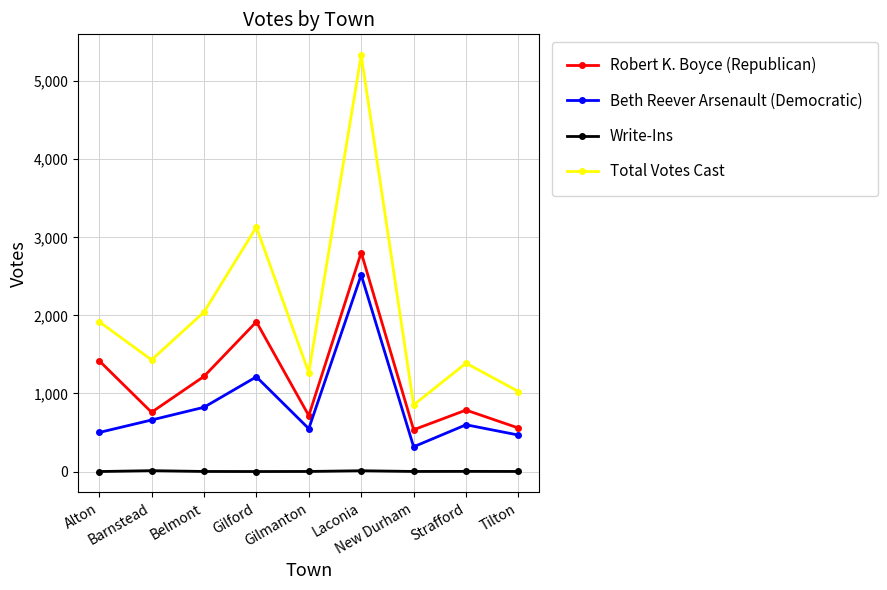

True or false: Robert K. Boyce (Republican) and Total Votes Cast intersect in this chart.

False